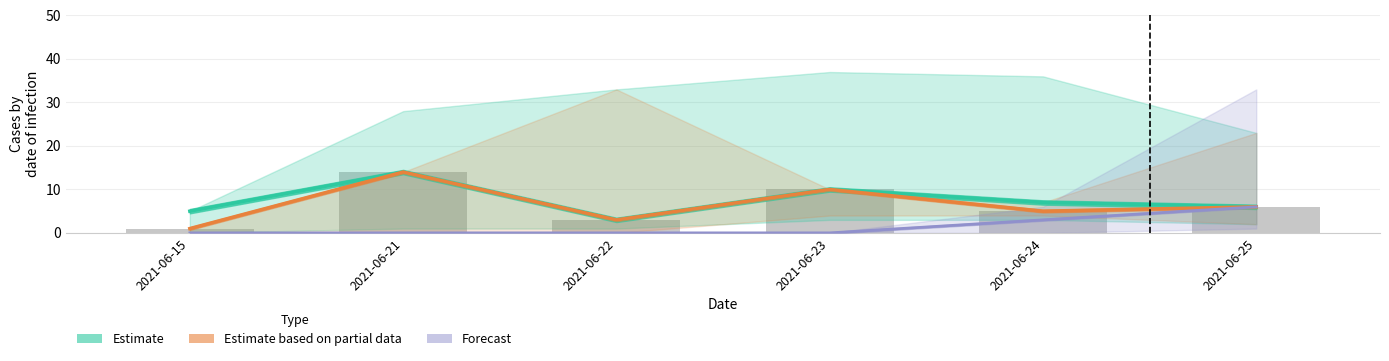

Count the Estimate based on partial data values in the range 3 to 10.

4